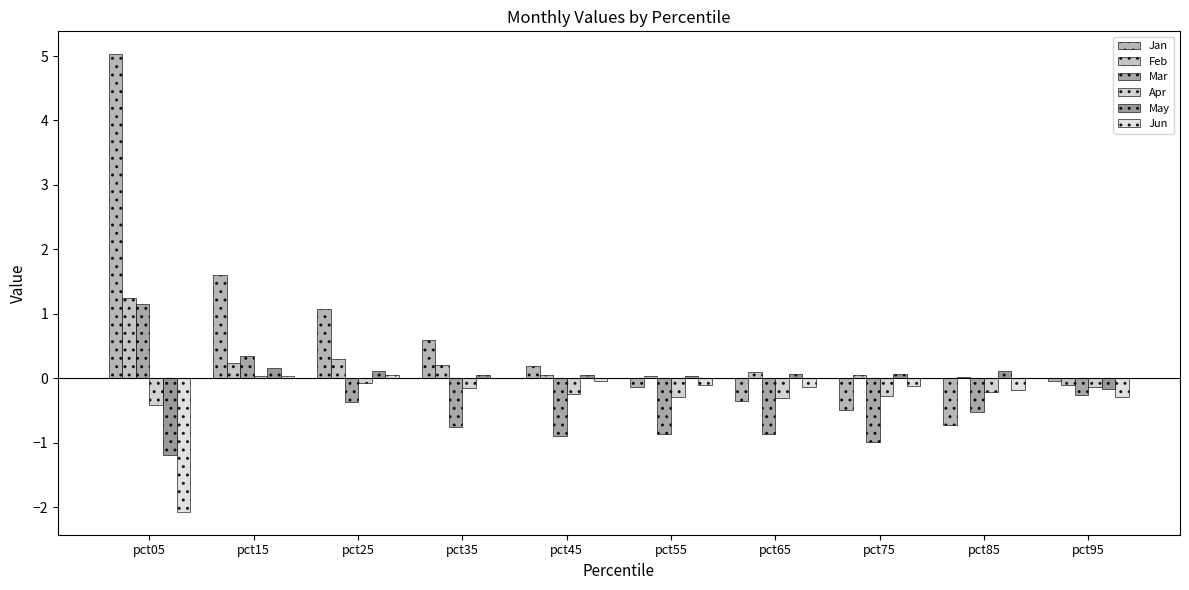

Reading left to right, list all the values displayed in this chart.

Jan: 5.0	1.6	1.1	0.6	0.2	-0.1	-0.3	-0.5	-0.7	-0.0
Feb: 1.3	0.2	0.3	0.2	0.1	0.0	0.1	0.0	0.0	-0.1
Mar: 1.2	0.3	-0.4	-0.8	-0.9	-0.9	-0.9	-1.0	-0.5	-0.3
Apr: -0.4	0.0	-0.1	-0.1	-0.2	-0.3	-0.3	-0.3	-0.2	-0.1
May: -1.2	0.2	0.1	0.1	0.0	0.0	0.1	0.1	0.1	-0.2
Jun: -2.1	0.0	0.0	0.0	-0.0	-0.1	-0.1	-0.1	-0.2	-0.3